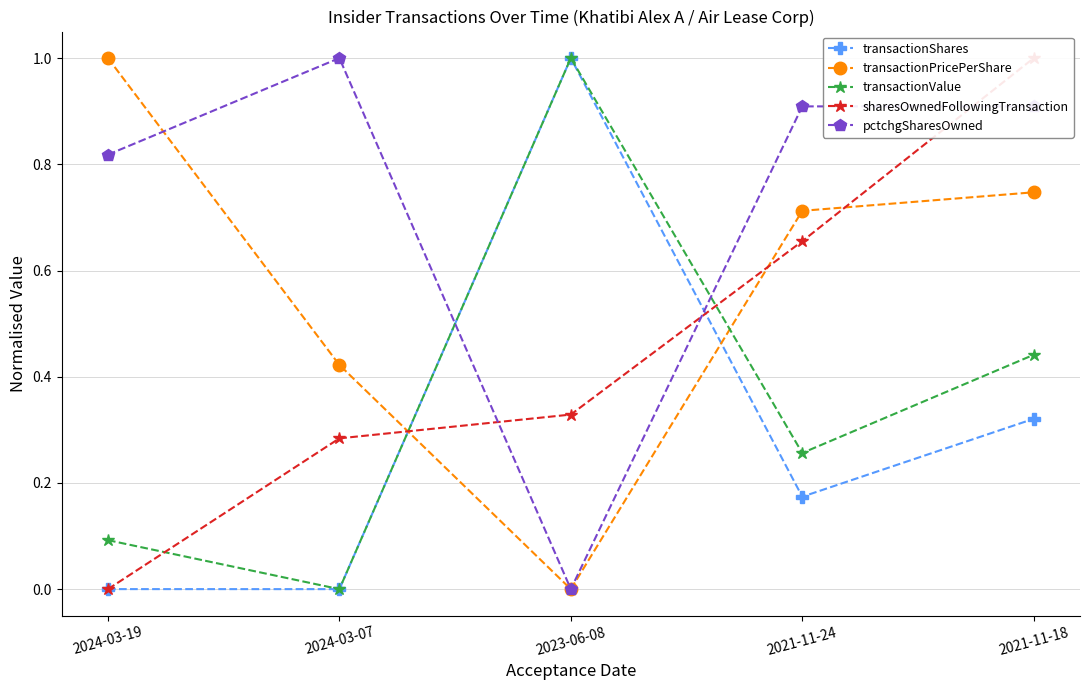

Which series has the largest total across all categories?

pctchgSharesOwned